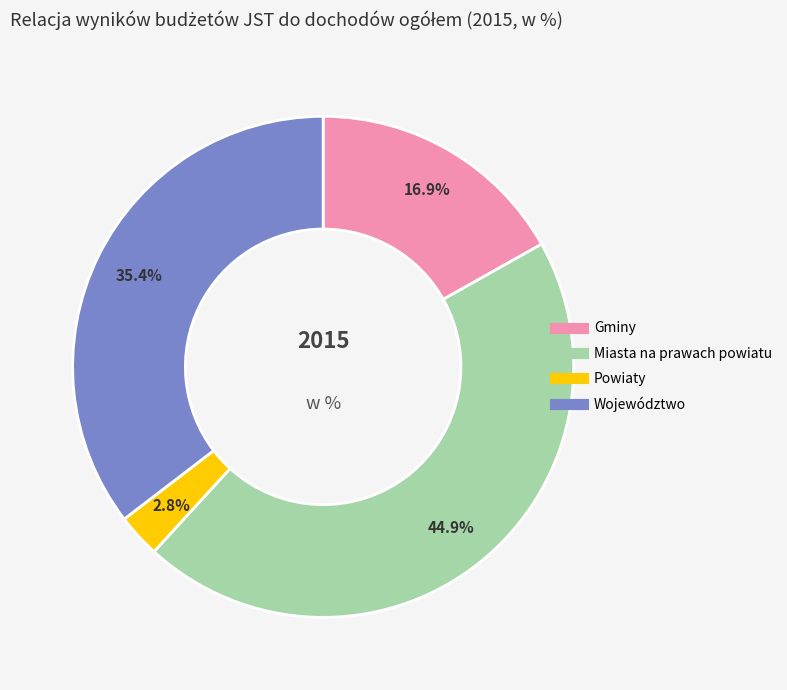

Does Województwo account for over 50% of the chart?

No